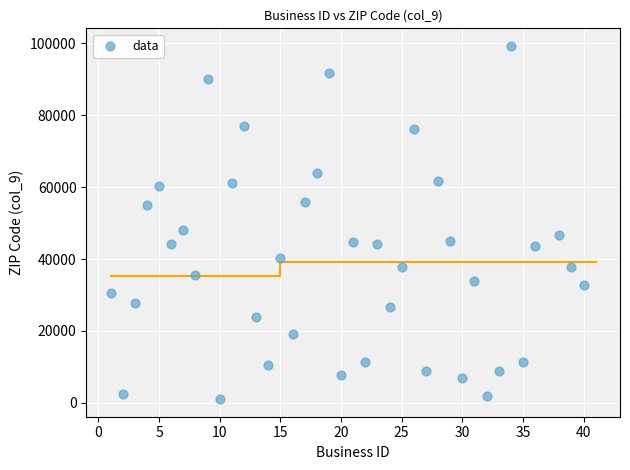

What Y value in the scatter plot is closest to 50164?

48091